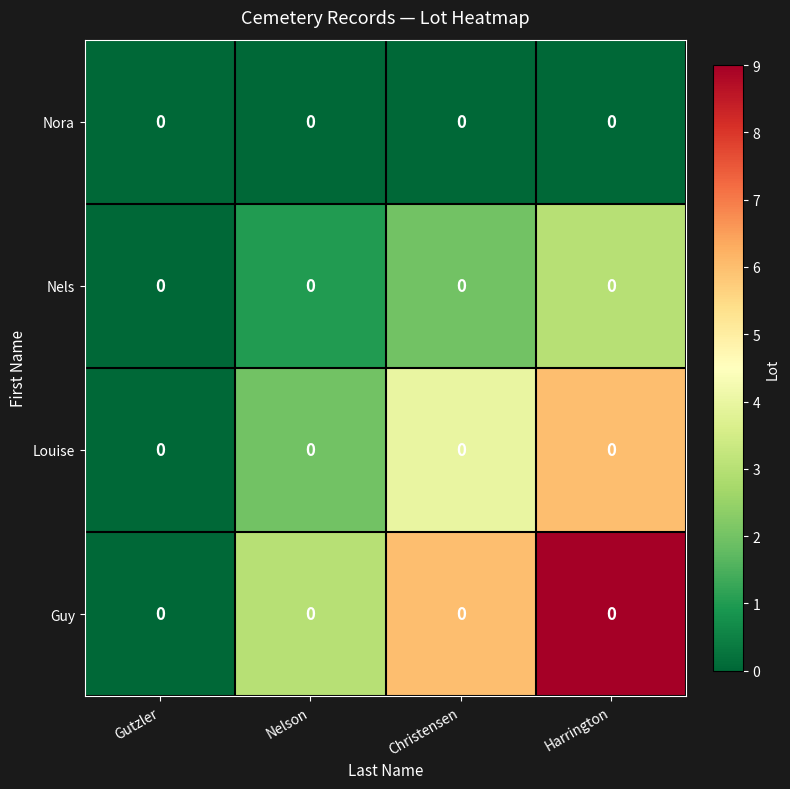

Is the value of Nels at Harrington greater than the value of Louise at Christensen?

No